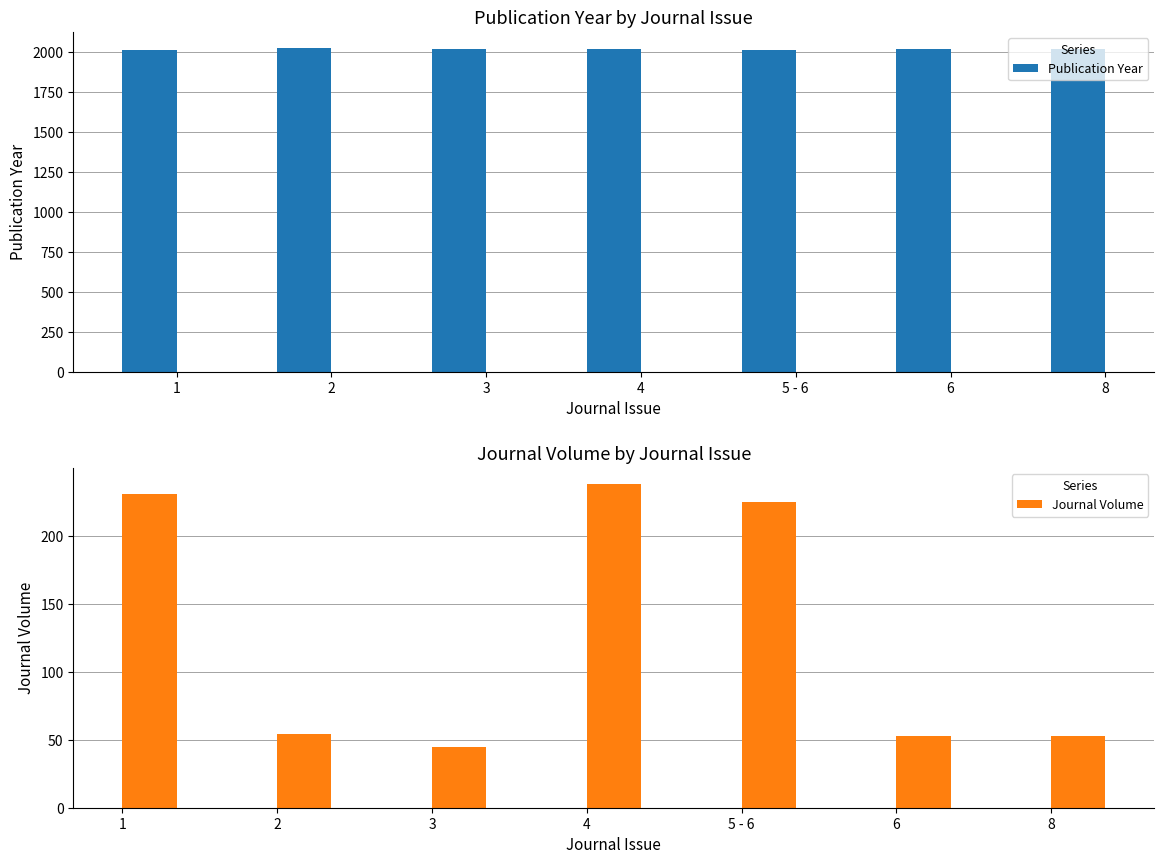

Reading left to right, transcribe all the data shown in this chart.

Publication Year: 1=2010	2=2022	3=2015	4=2014	5 - 6=2007	6=2016	8=2016
Journal Volume: 1=231	2=54	3=45	4=238	5 - 6=225	6=53	8=53